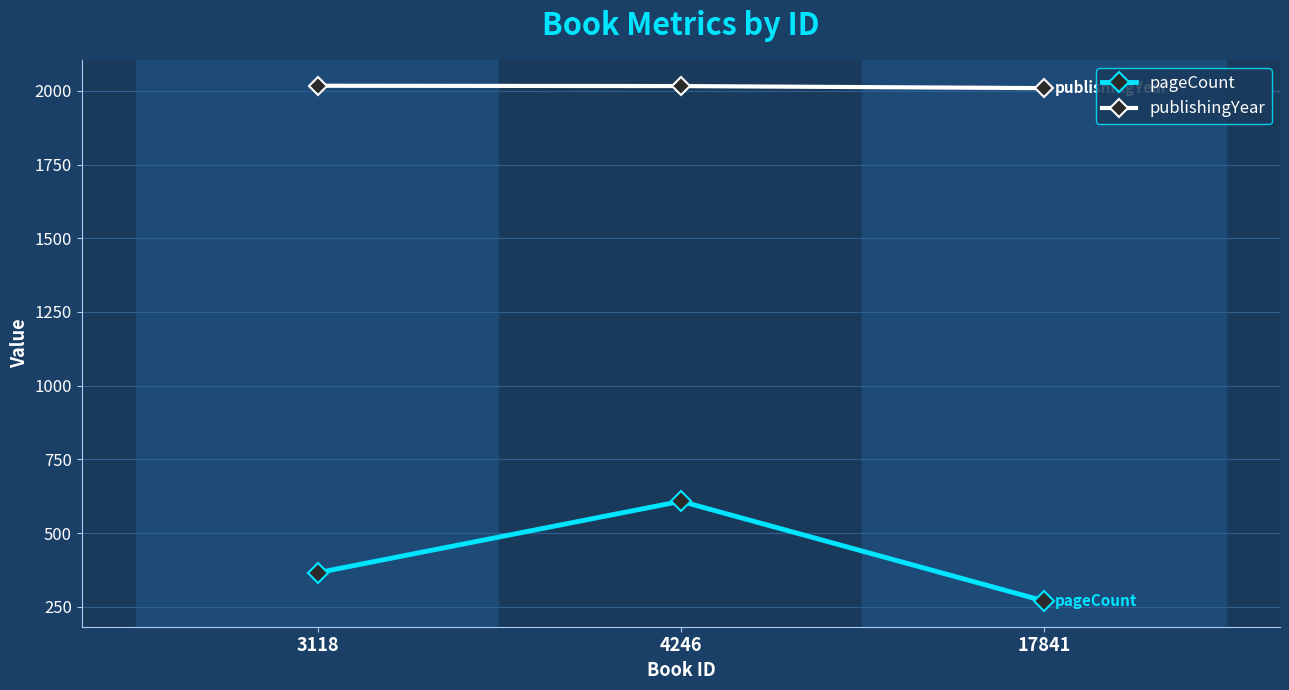

At how many categories does at least one series exceed 1604?

3